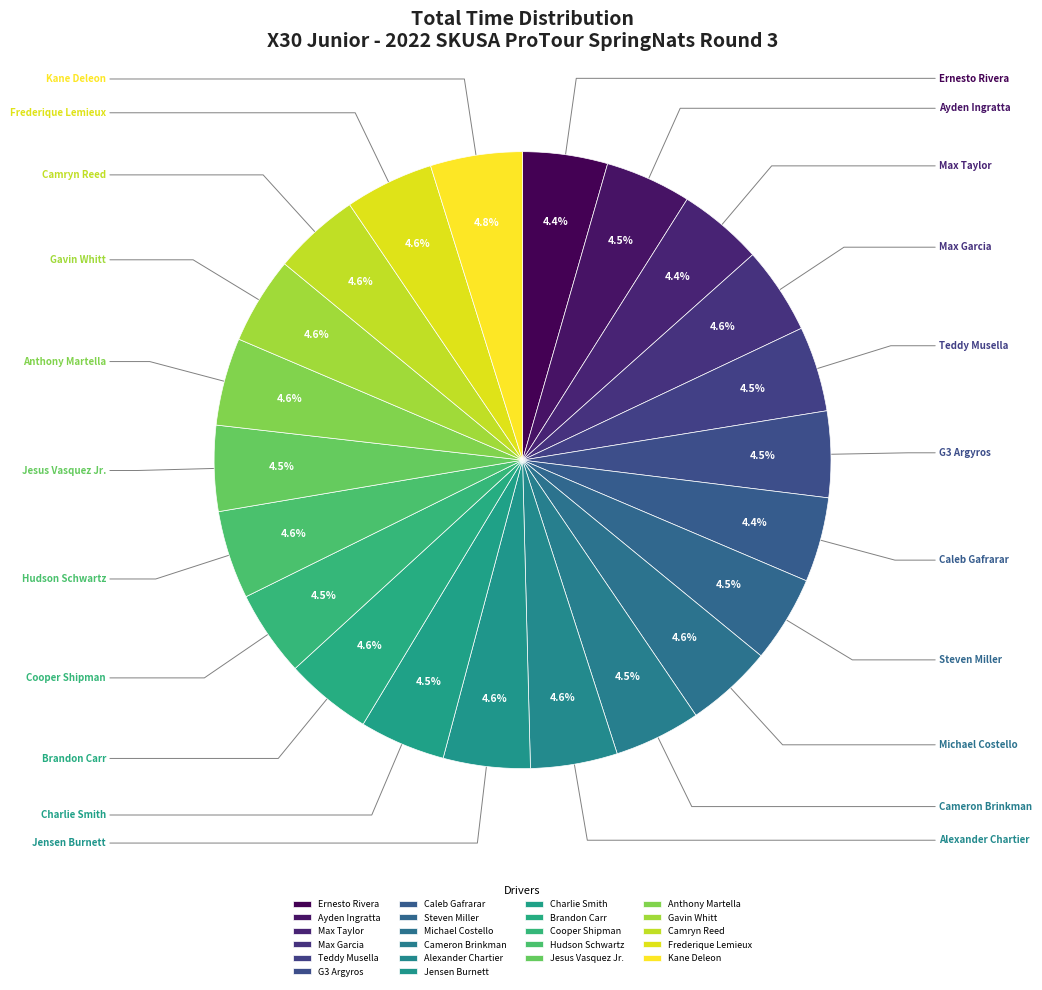

How many segments does this pie chart have?

22